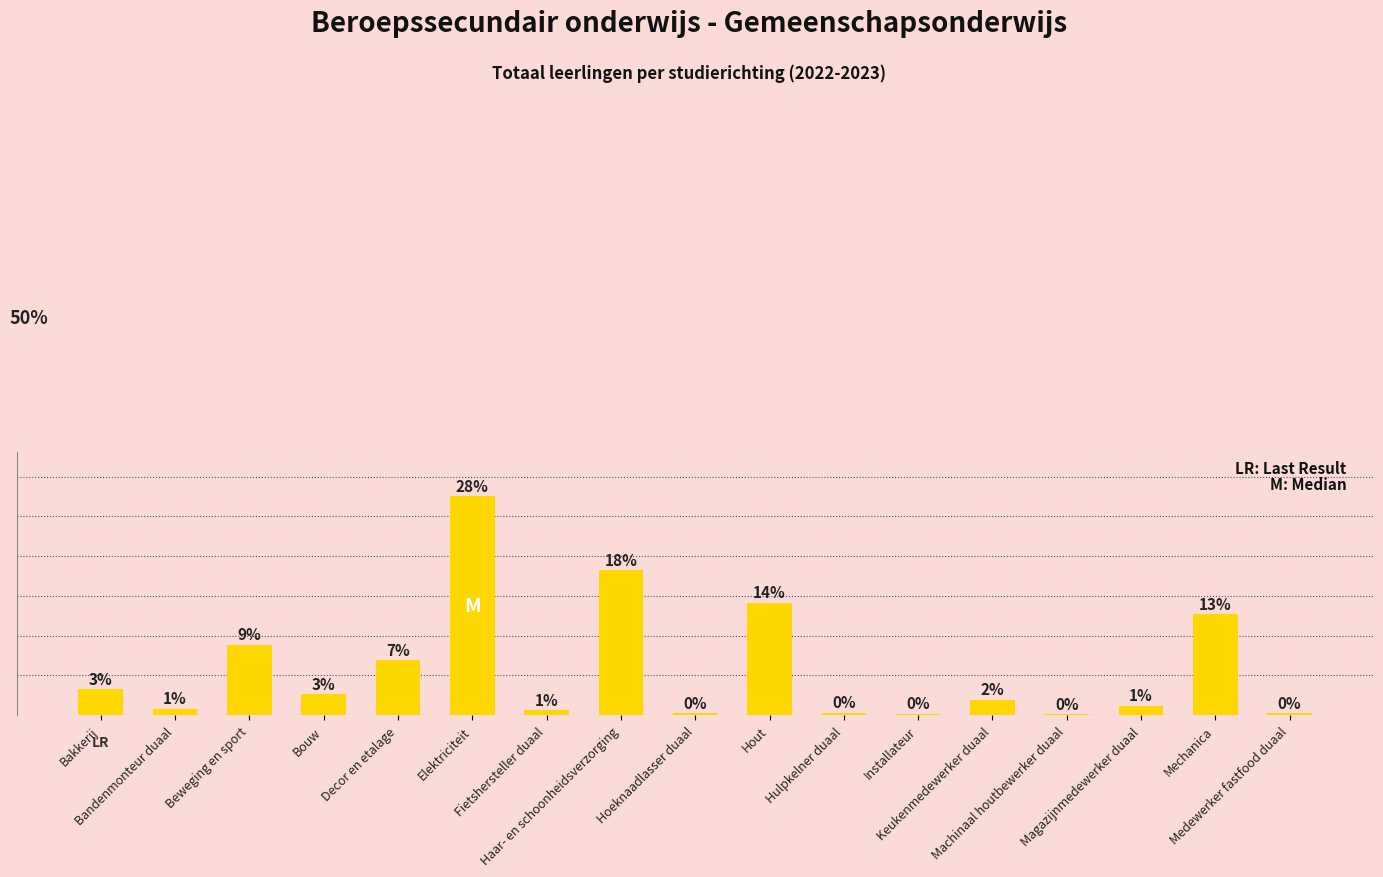

The chart shows a value of 8.9 at Beweging en sport. True or false?

True